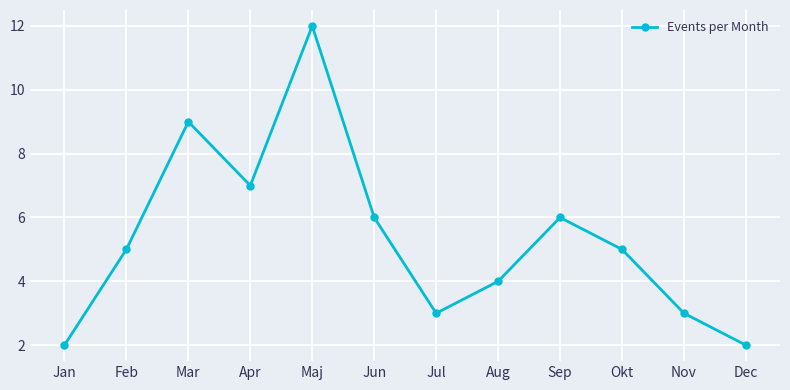

Where is the first local maximum?

Mar